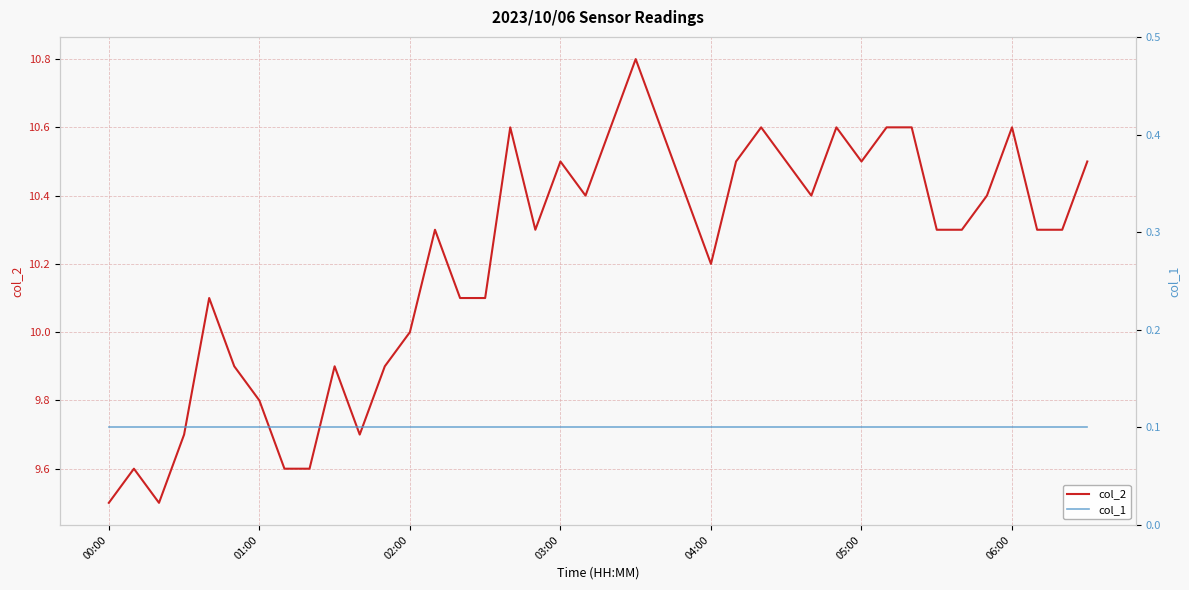

True or false: col_2 and col_1 cross at least once.

False